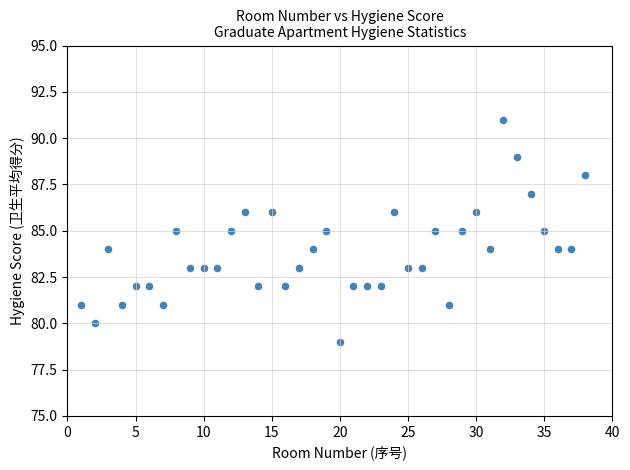

What is the range of X values (max minus min)?

37